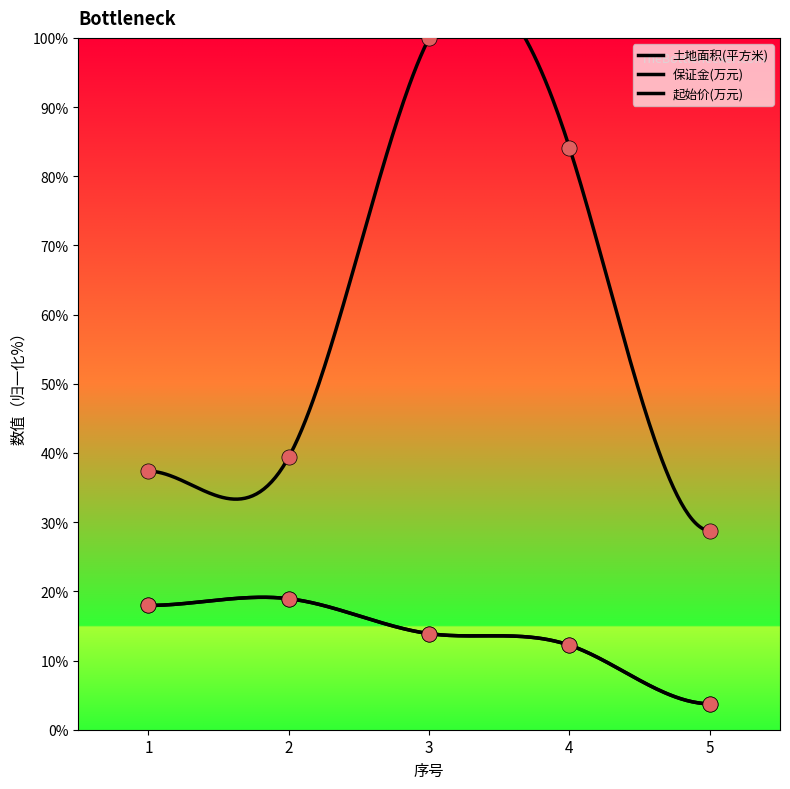

At which category is the sum across all series the highest?

3